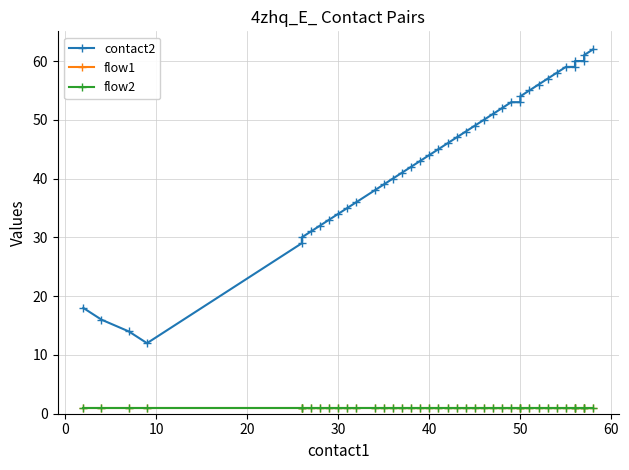

How many lines are shown in the chart?

3